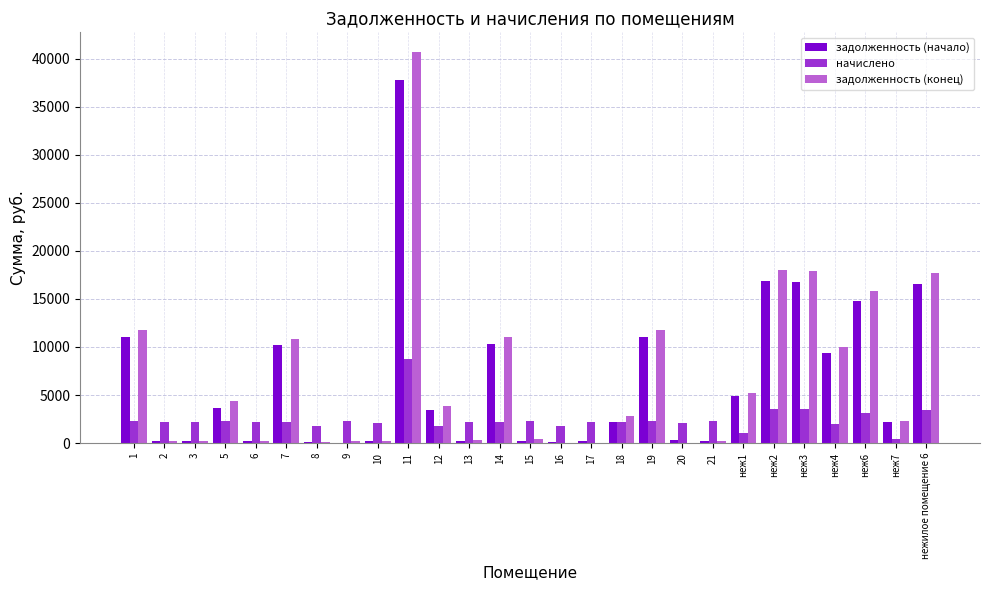

At which category is the sum across all series the highest?

11